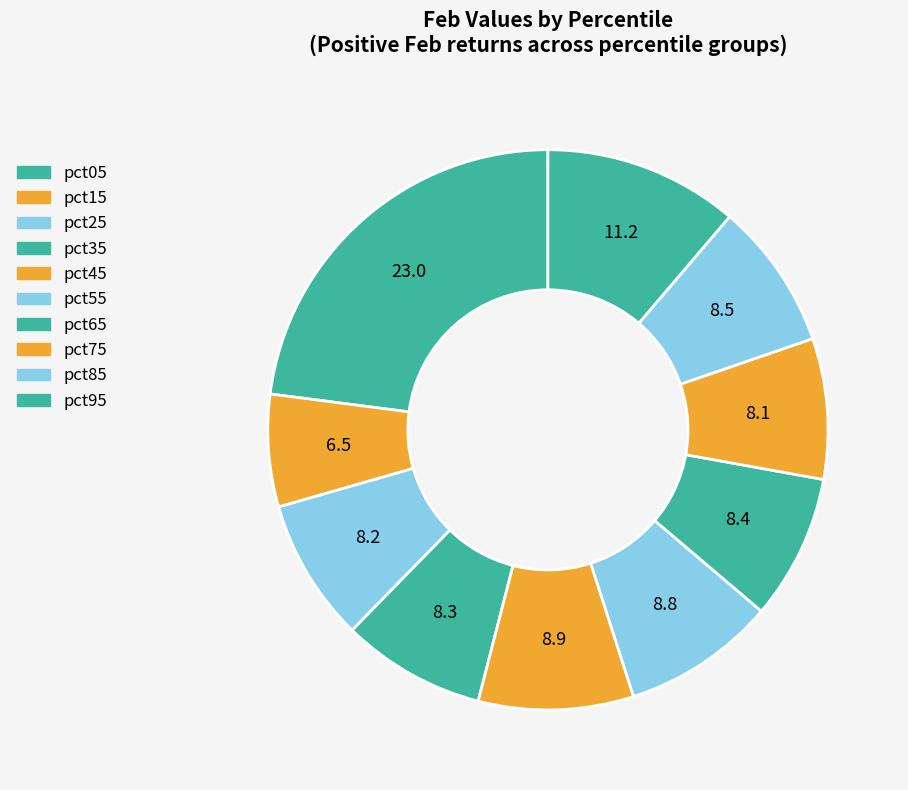

True or false: pct85 accounts for 1% of the total.

False